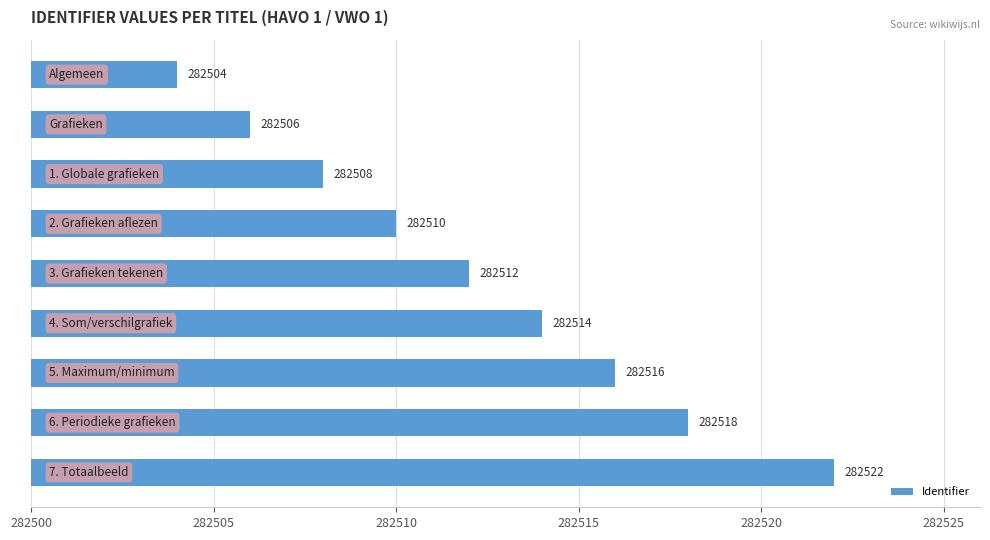

How many data points are less than 282512?

4